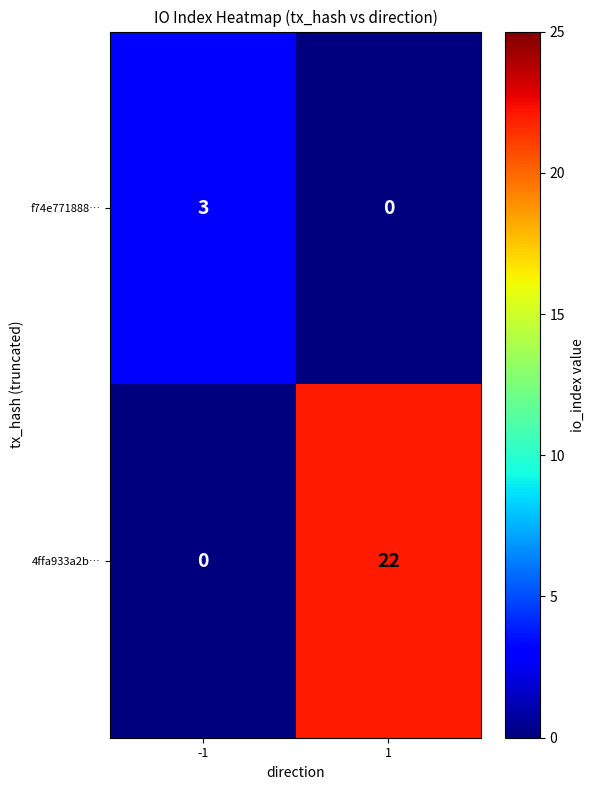

The value of 4ffa933a2b… at -1 is 9. True or false?

False